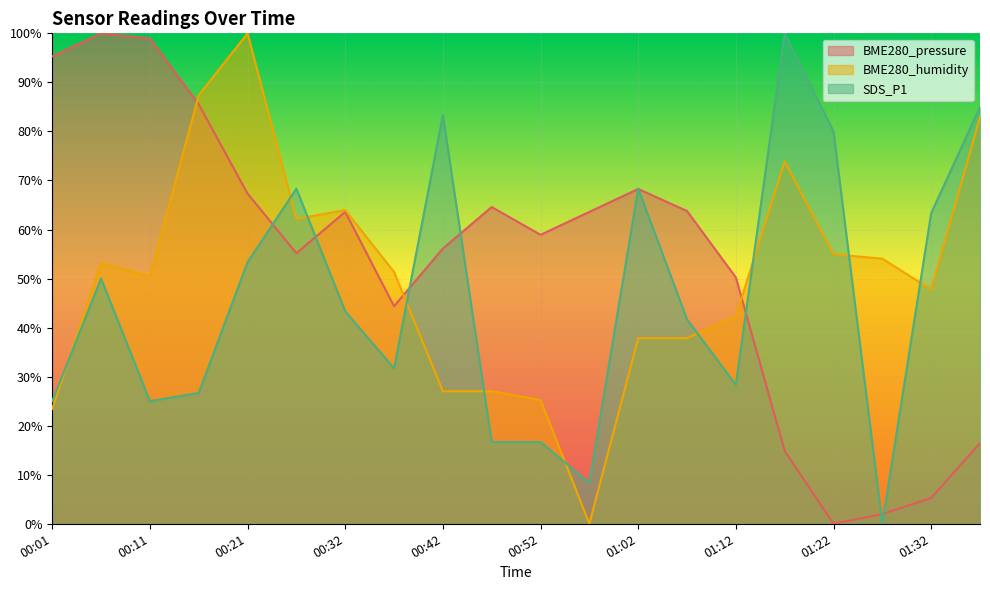

Between 00:11 and 00:47, which is larger?

00:11